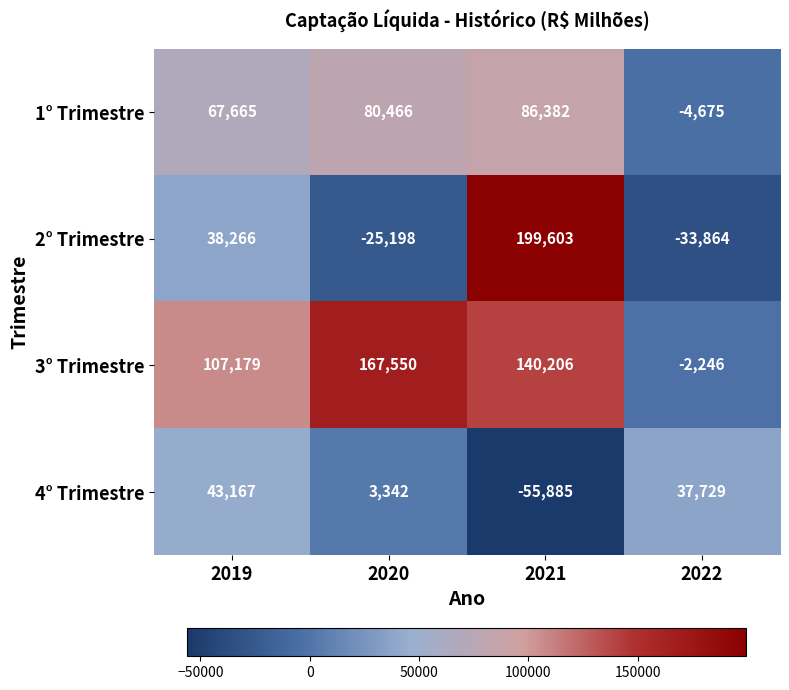

What is the sum of all 4° Trimestre values?

28353